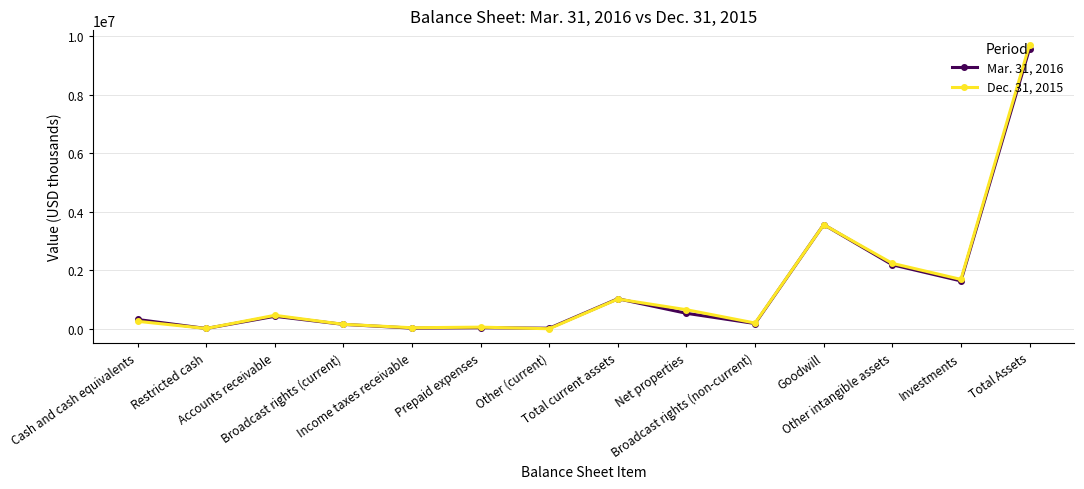

Rank the series by their maximum value, from highest to lowest.

Dec. 31, 2015, Mar. 31, 2016